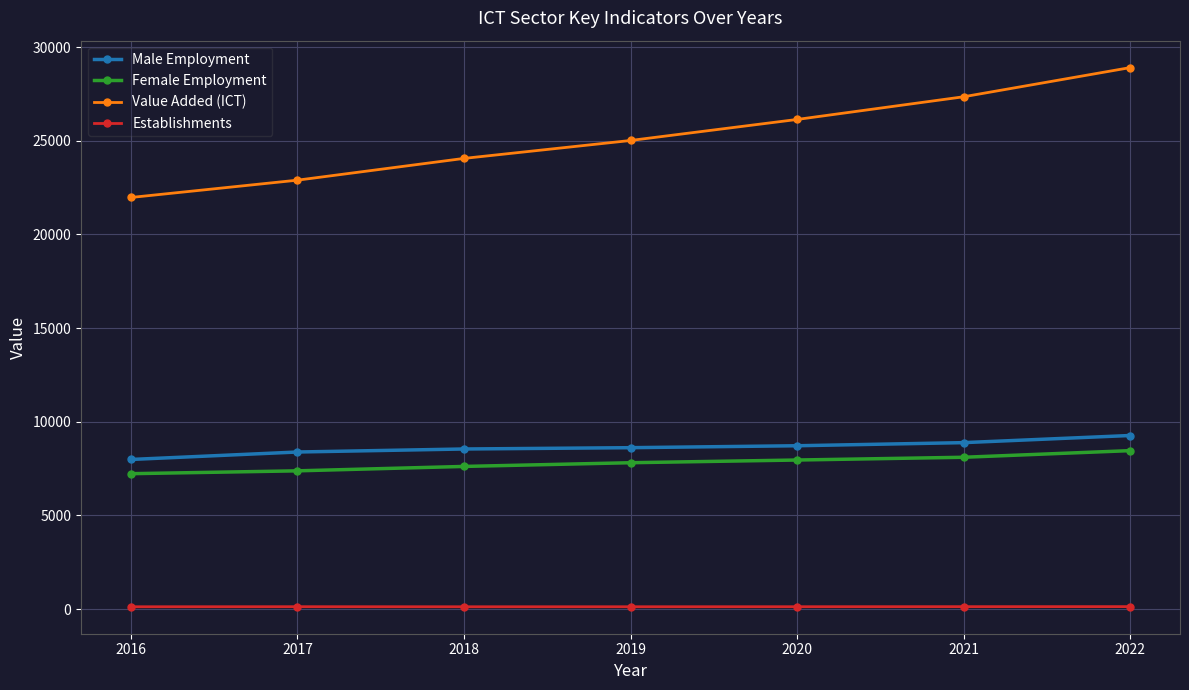

At 2021, list the series in order from largest to smallest.

Value Added (ICT), Male Employment, Female Employment, Establishments